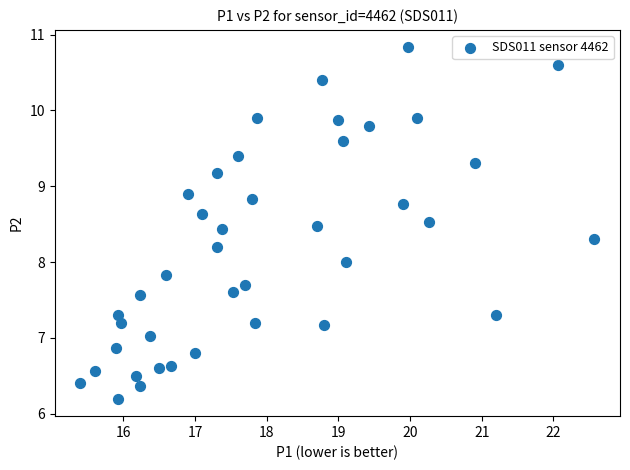

What is the range of Y values (max minus min)?

4.6